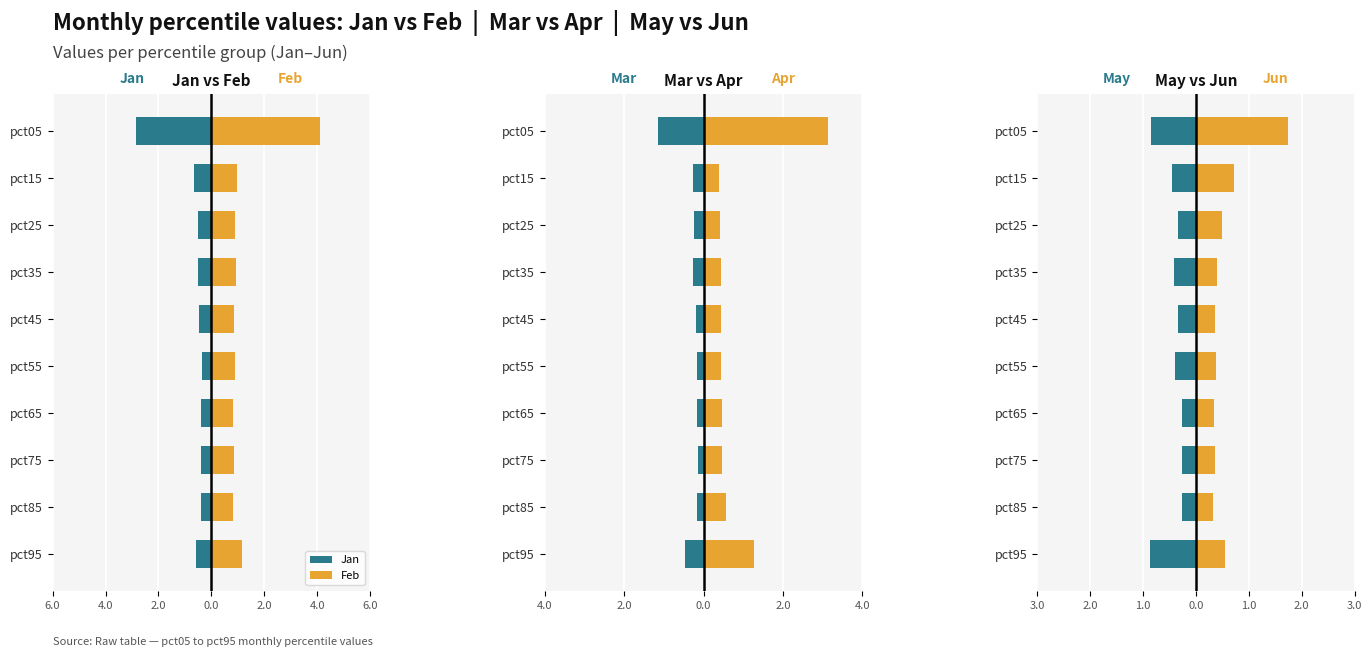

How many data points does each series have?

10